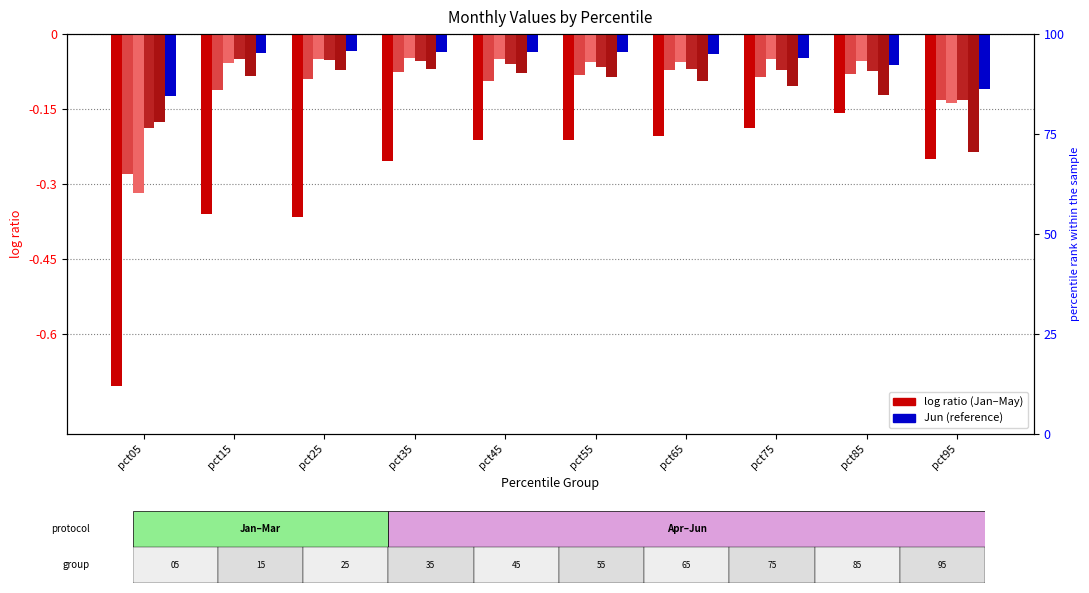

Between pct55 and pct45, which is larger?

pct45